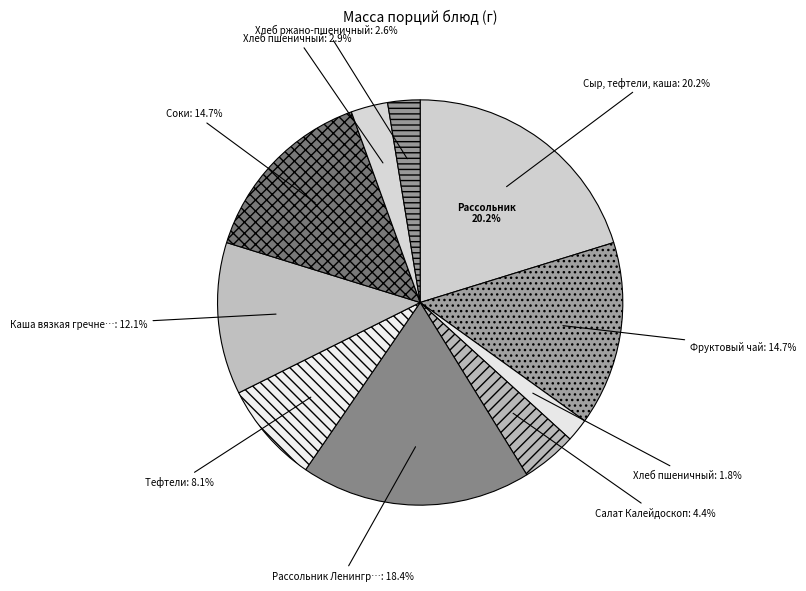

Which slice is the largest?

Сыр, тефтели, каша (гор.блюдо)